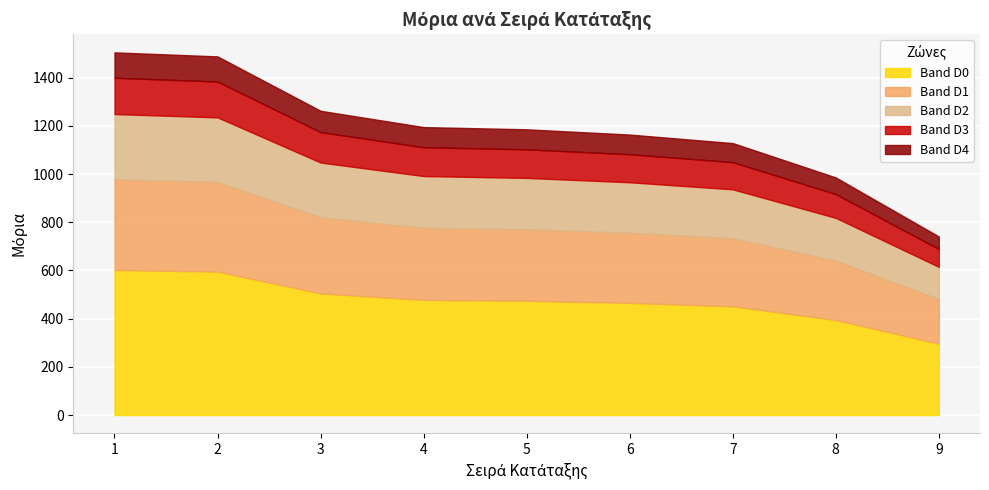

True or false: there are more than 1 points higher than both neighbors.

False